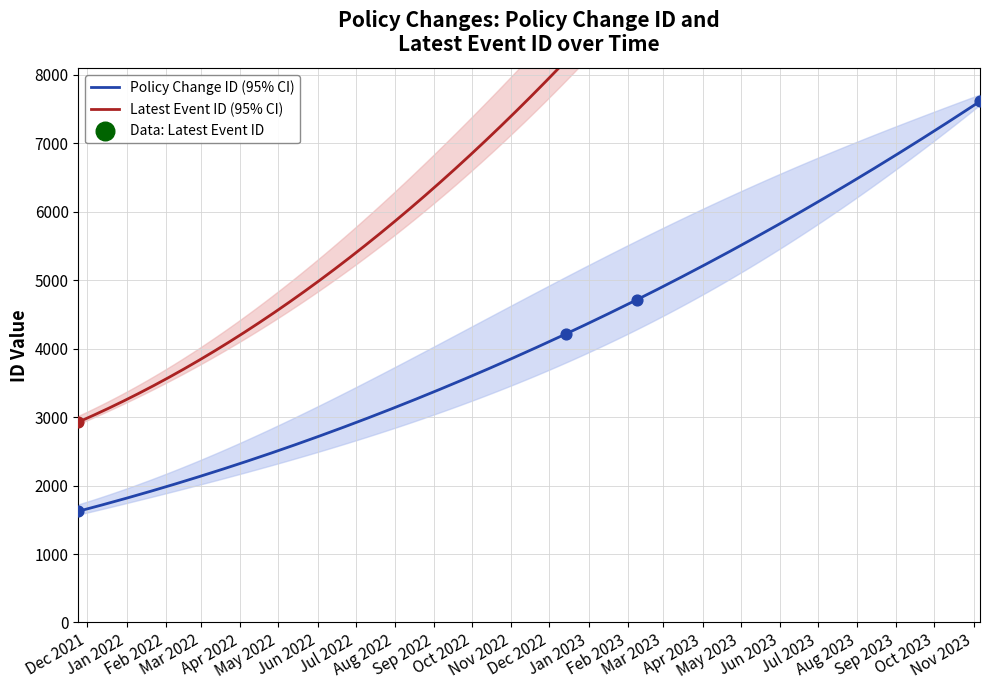

What are all the series names shown in the legend?

Policy Change ID, Latest Event ID